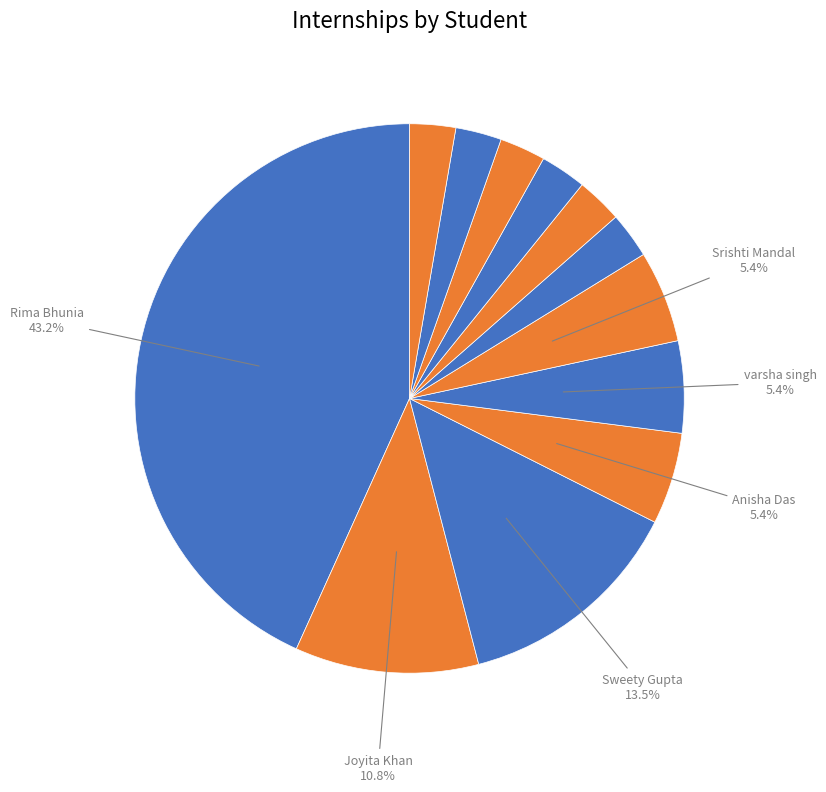

Count the number of slices in the pie.

12